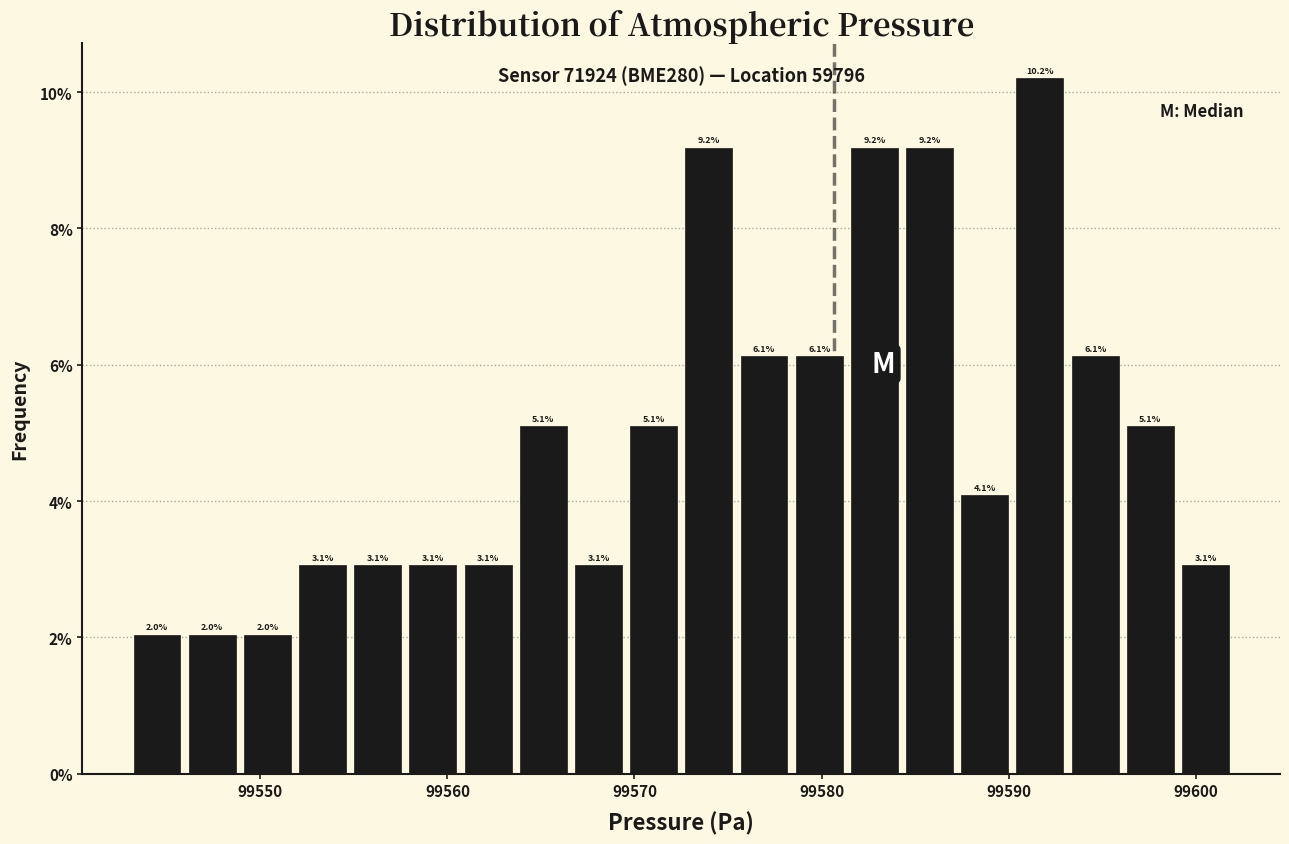

Around what value on the x-axis is the tallest bar? Give the approximate position of its centre, as read against the axis.

99592